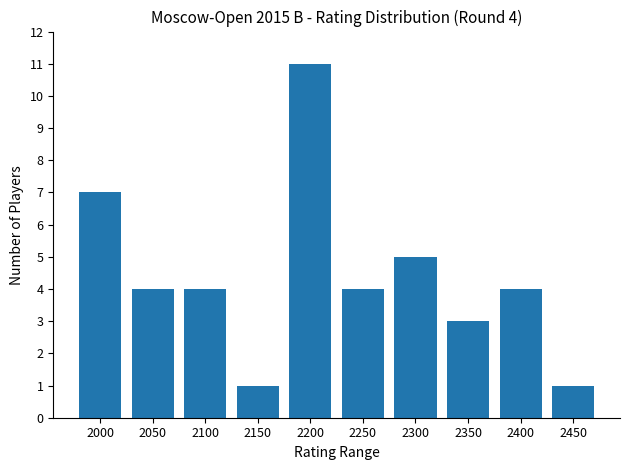

Approximately how many times larger is the value at 2250 compared to 2350?

1.3